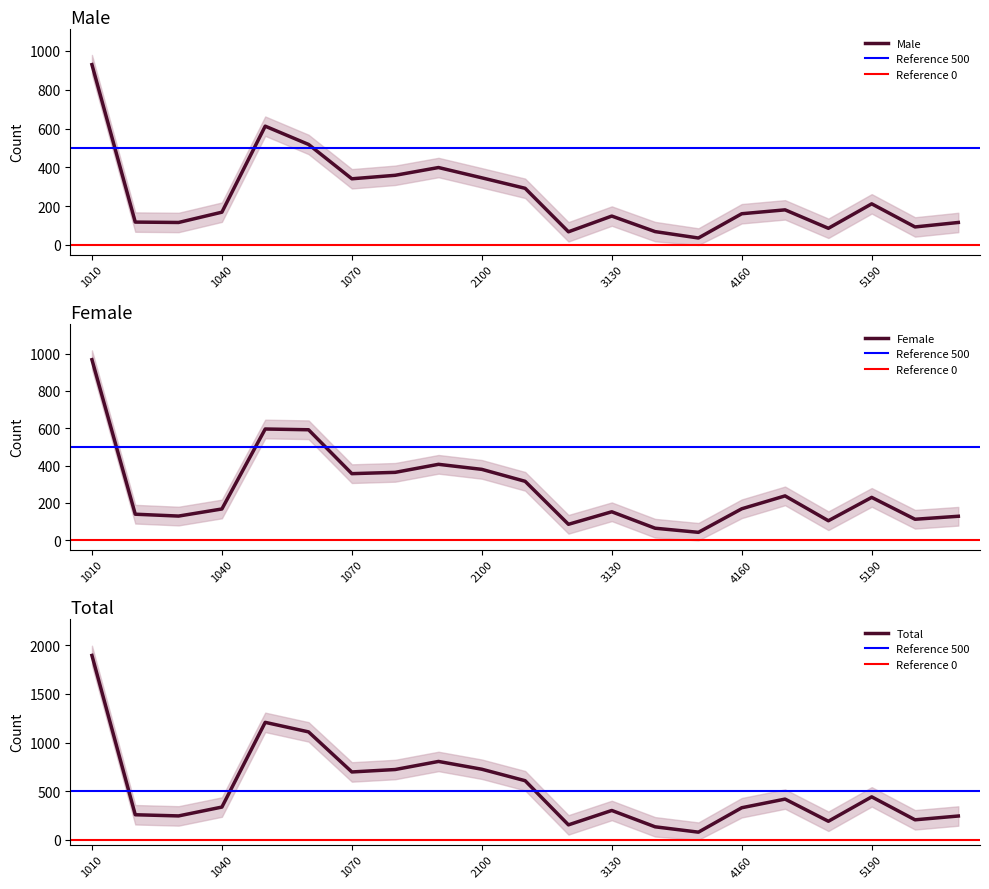

Reading left to right, extract all data points from this chart.

Male: 929	118	116	169	612	518	341	359	399	346	292	68	149	69	36	161	181	86	212	93	116
Female: 967	140	130	168	596	592	357	364	407	380	316	86	153	65	43	169	238	105	230	113	129
Total: 1896	258	246	337	1208	1110	698	723	806	726	608	154	302	134	79	330	419	191	442	206	245